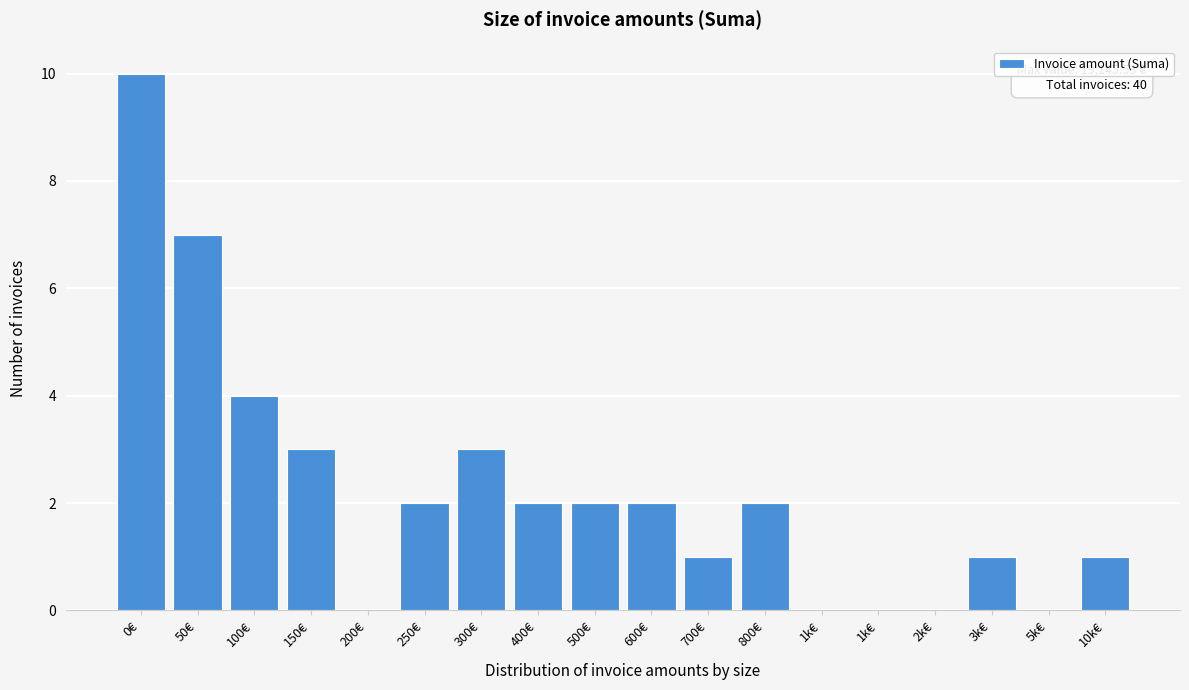

How many categories are shown in the chart?

18